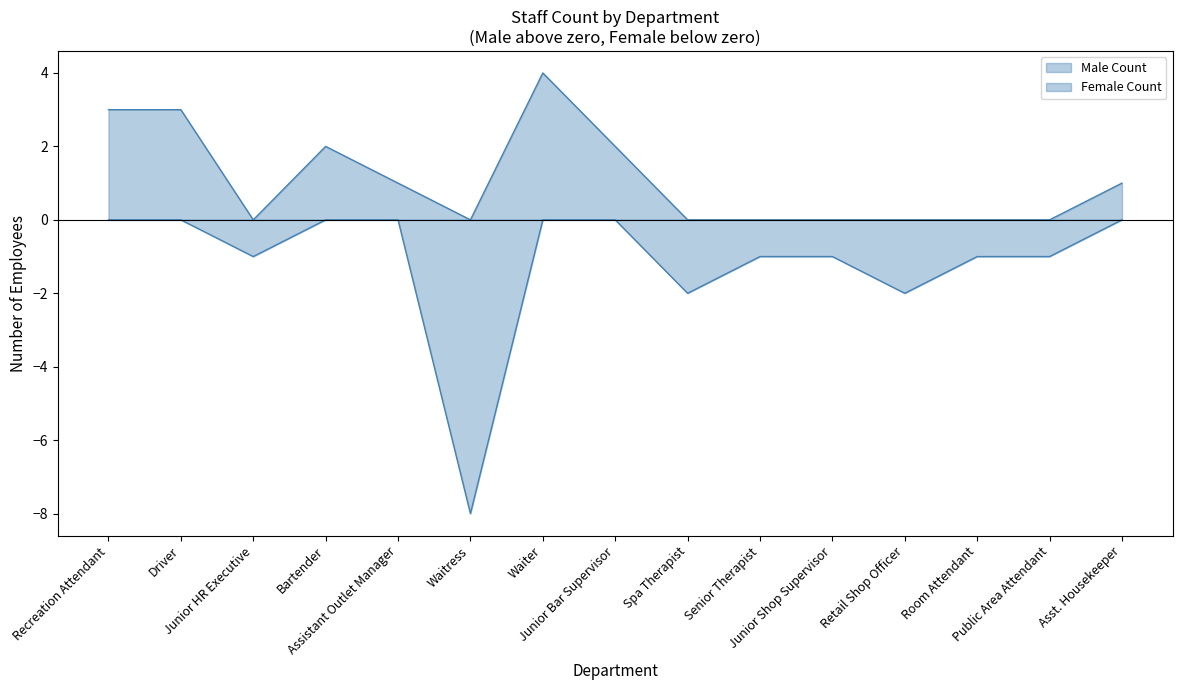

What is the sum of all Male Count values?

16